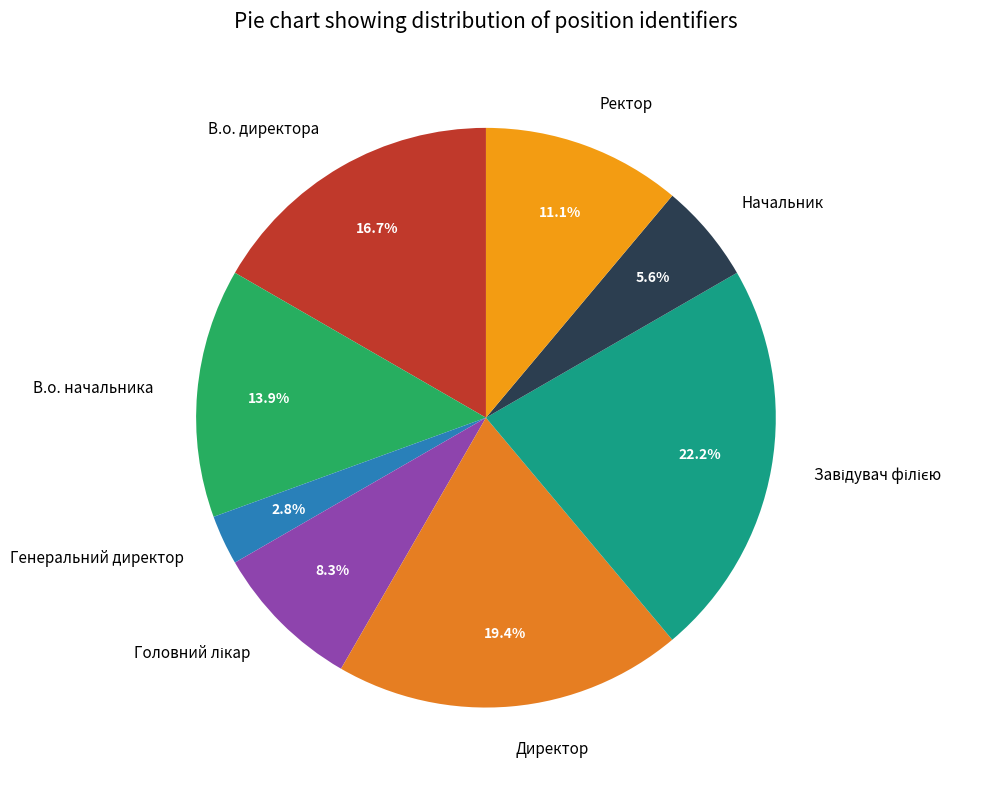

Is Генеральний директор the majority of the pie?

No